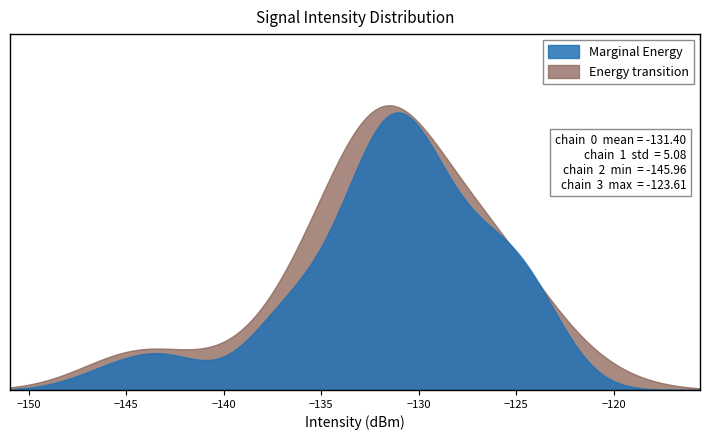

True or false: the data shows -130.7 at 6.

True